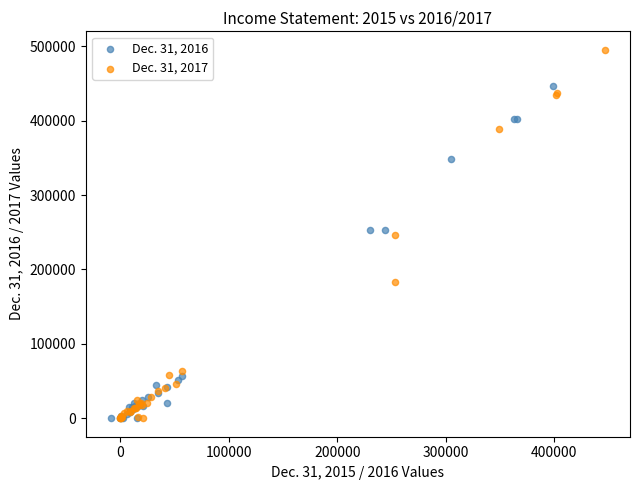

Which series has the widest spread of Y values?

Dec. 31, 2017